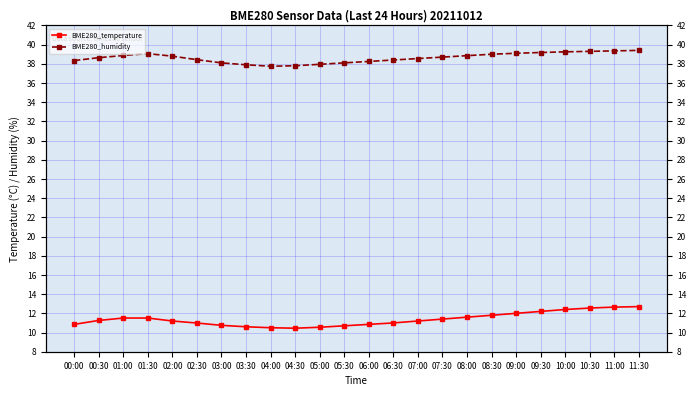

At which category does the chart reach its peak across all series?

11:30